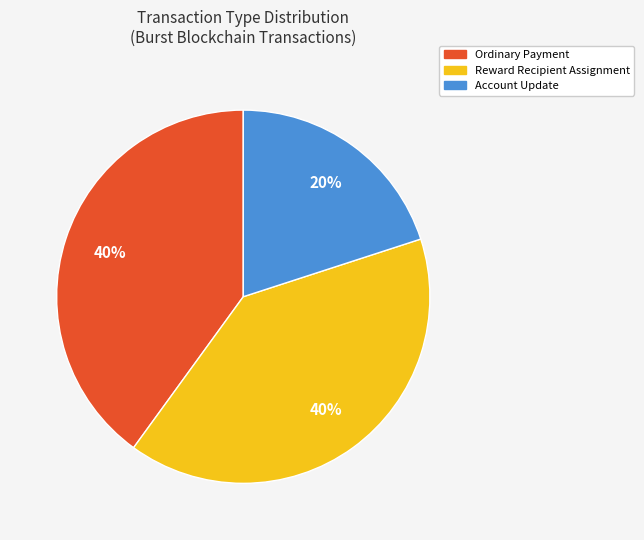

Is there any slice that represents more than half of the pie?

No